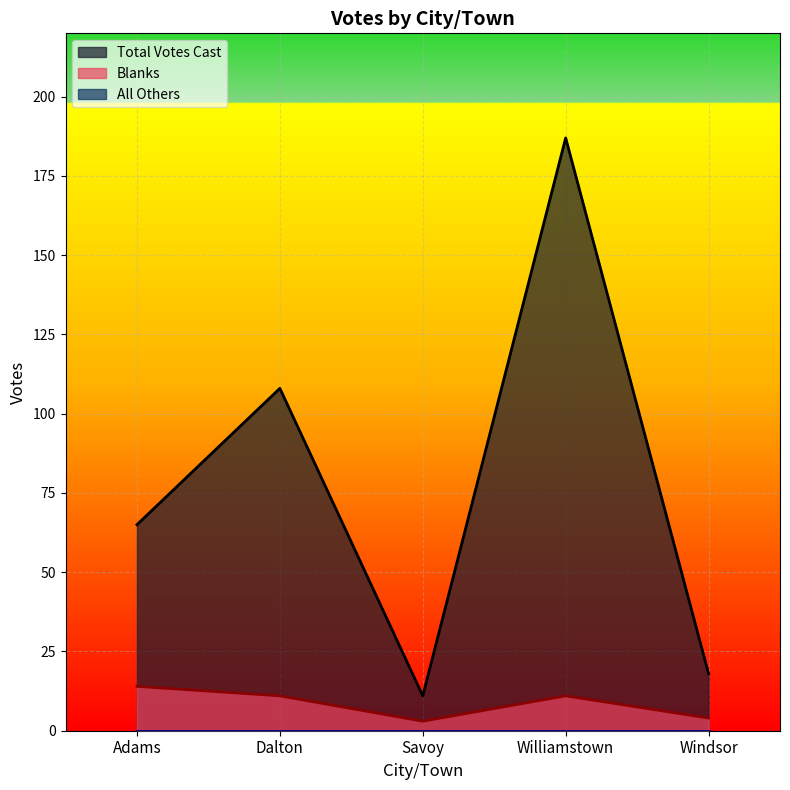

At how many categories does at least one series exceed 28?

3